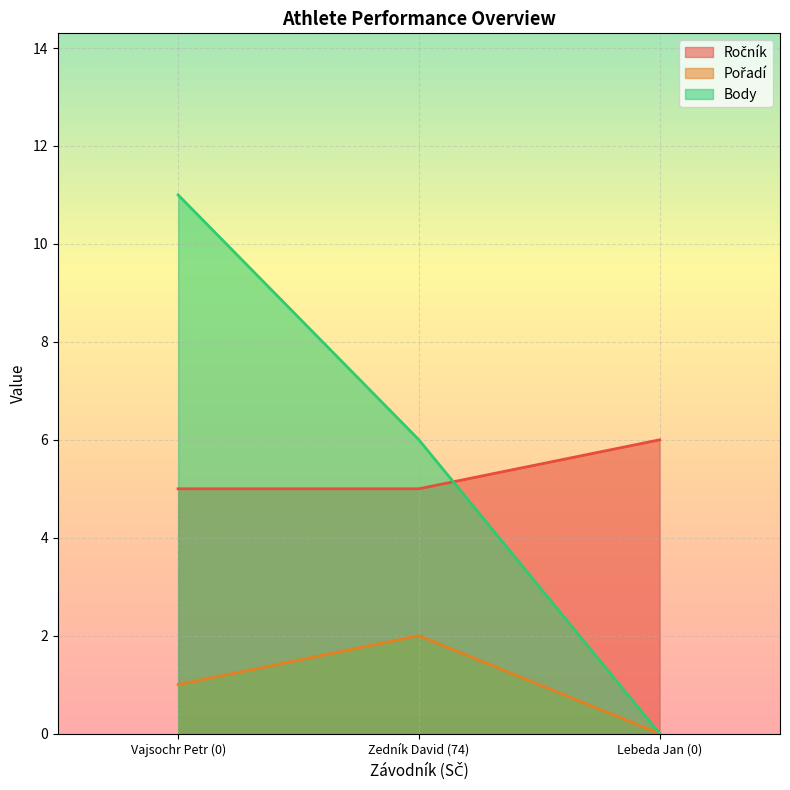

Between Zedník David (74) and Vajsochr Petr (0), which is larger?

Zedník David (74)